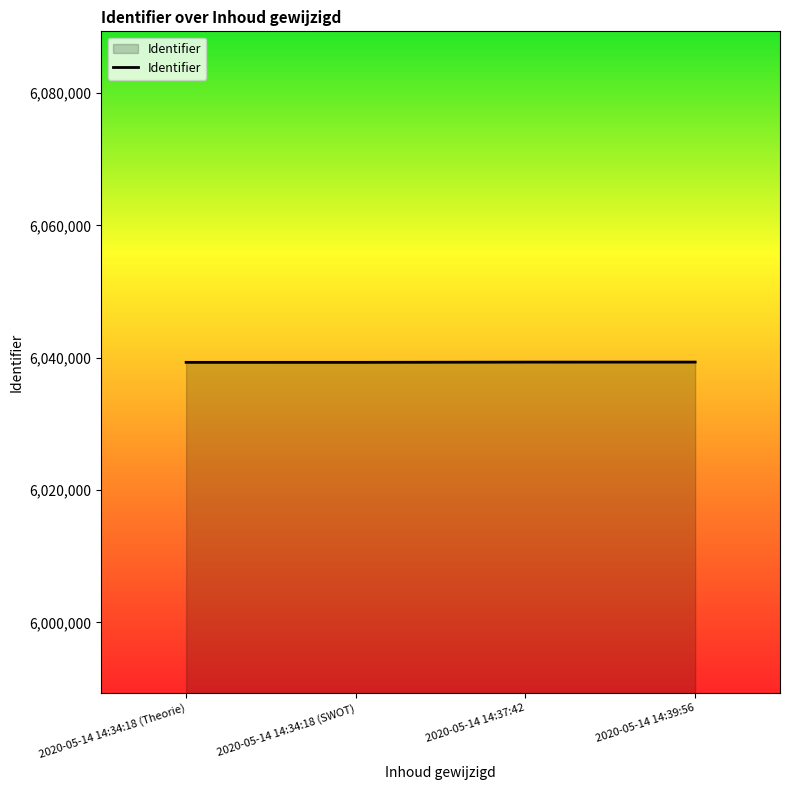

What is the maximum value shown in the chart?

6039351